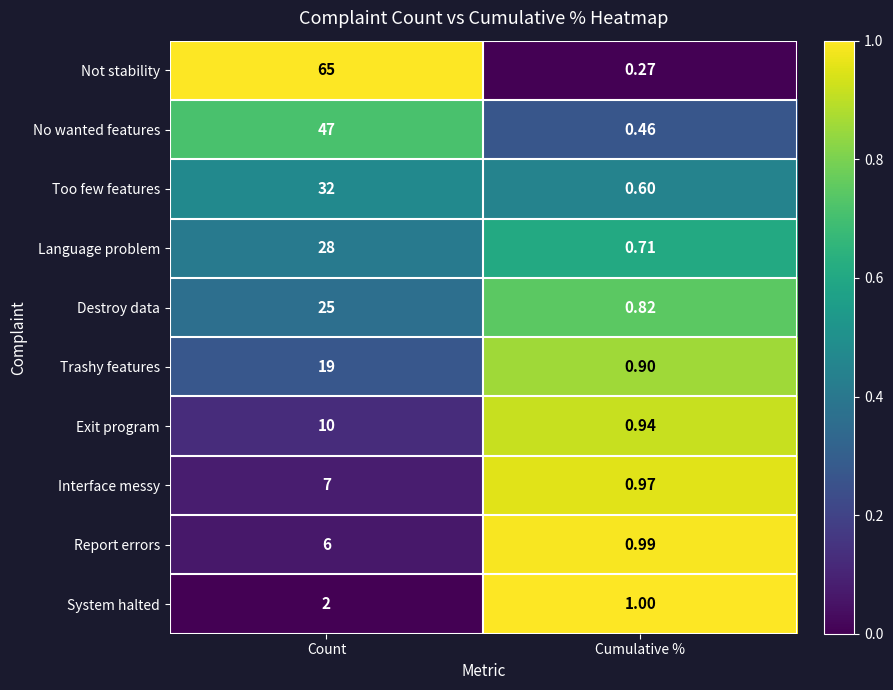

At which label does Trashy features reach its minimum?

Cumulative %